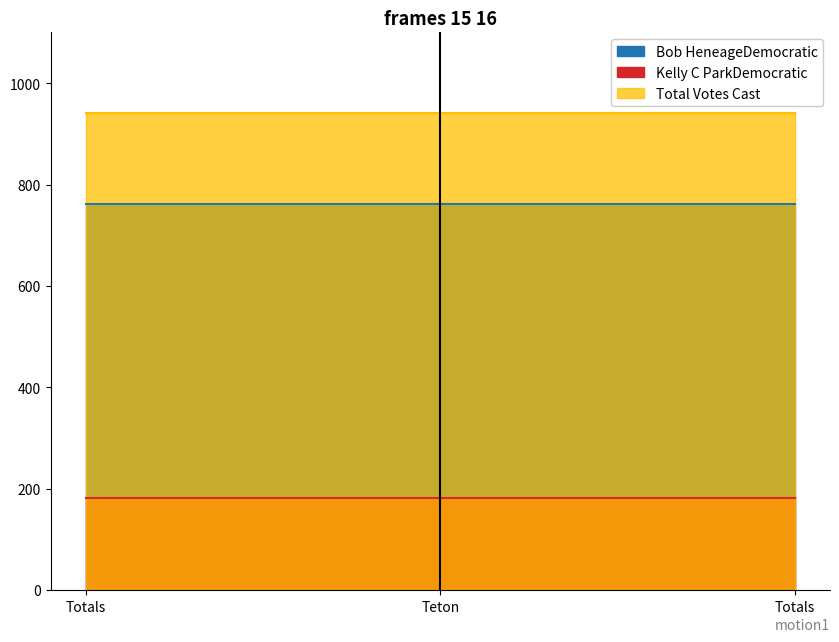

At which category is the sum across all series the highest?

Totals